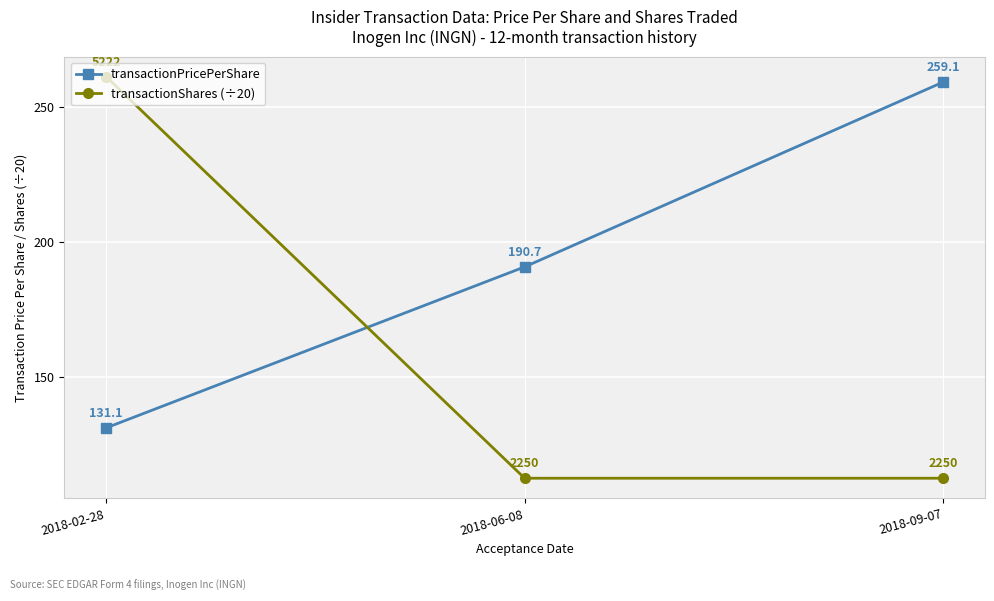

What is the average value of the transactionShares (÷20) series?

162.0